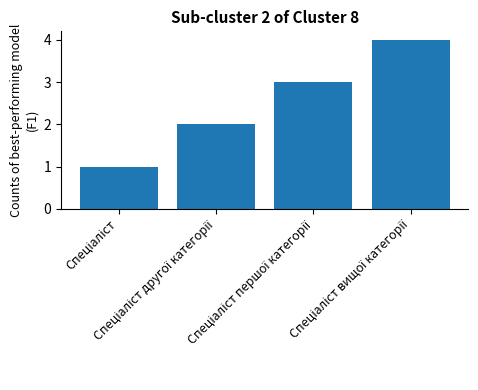

What is the difference between the maximum and minimum values?

3